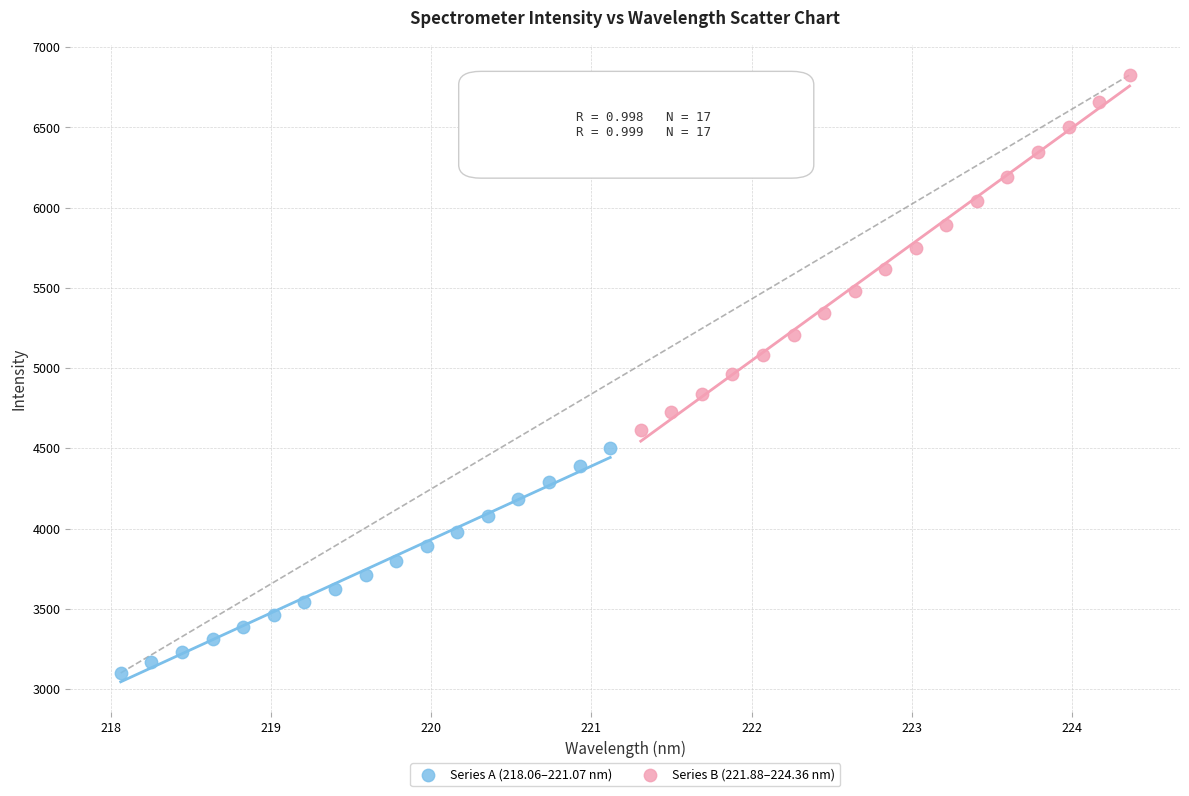

Which series reaches the minimum Y coordinate?

Series A (218.06–221.07 nm)